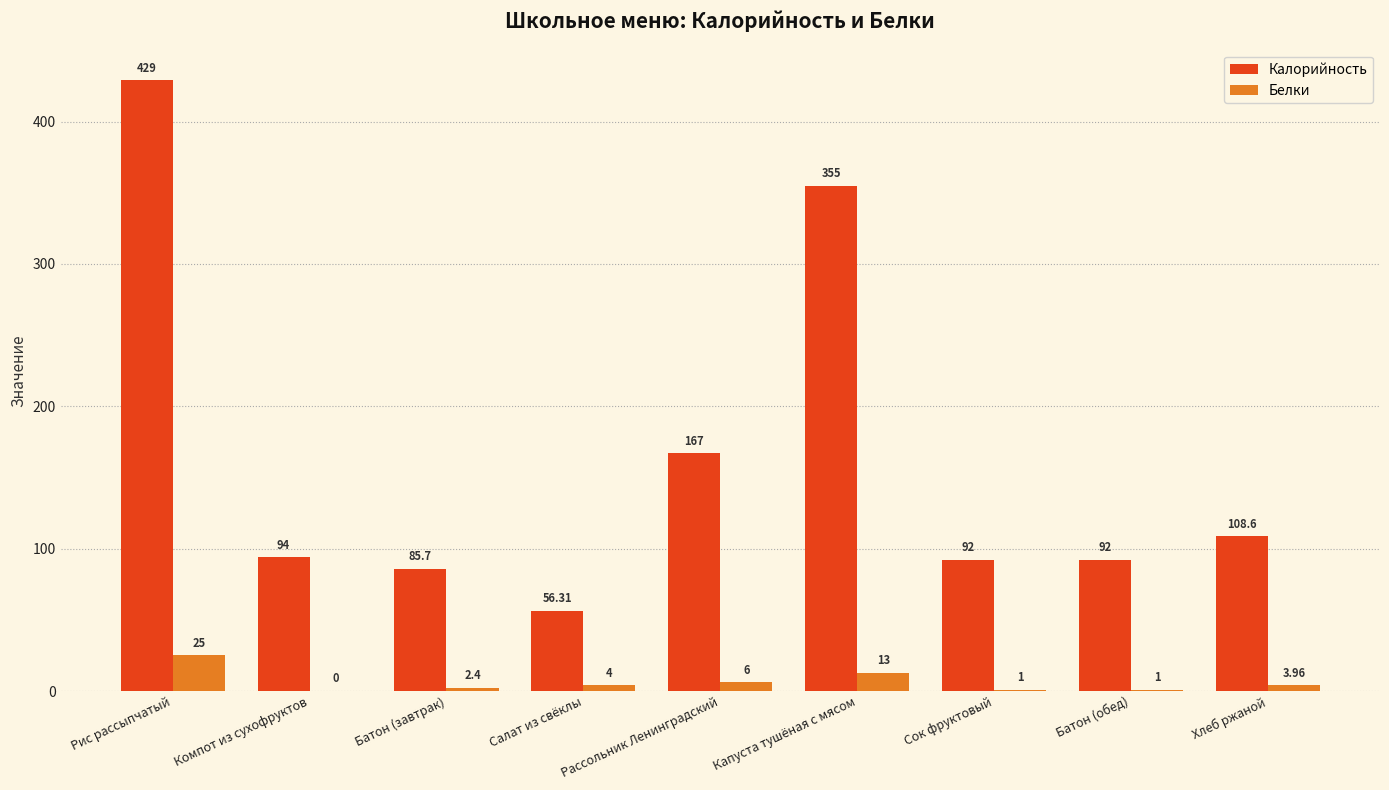

What is the sum of all Белки values?

56.4